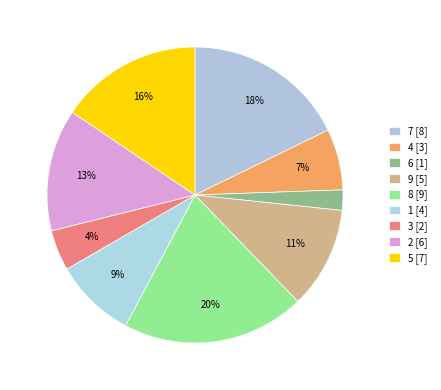

How many slices are in this pie chart?

9